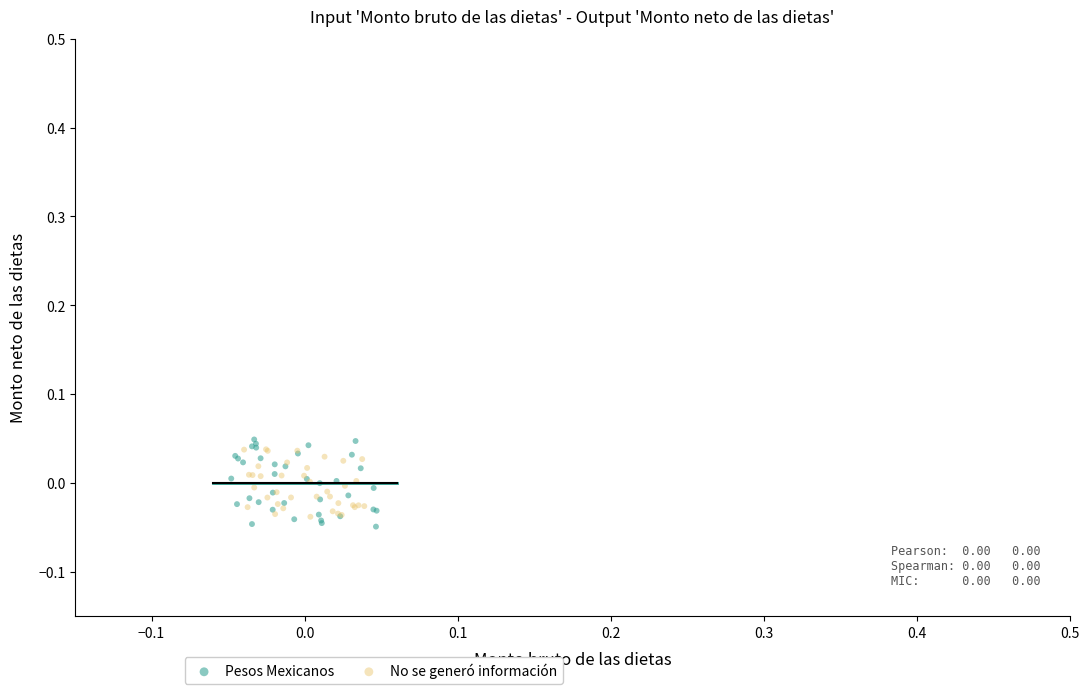

What are all the series names shown in the legend?

Pesos Mexicanos, No se generó información